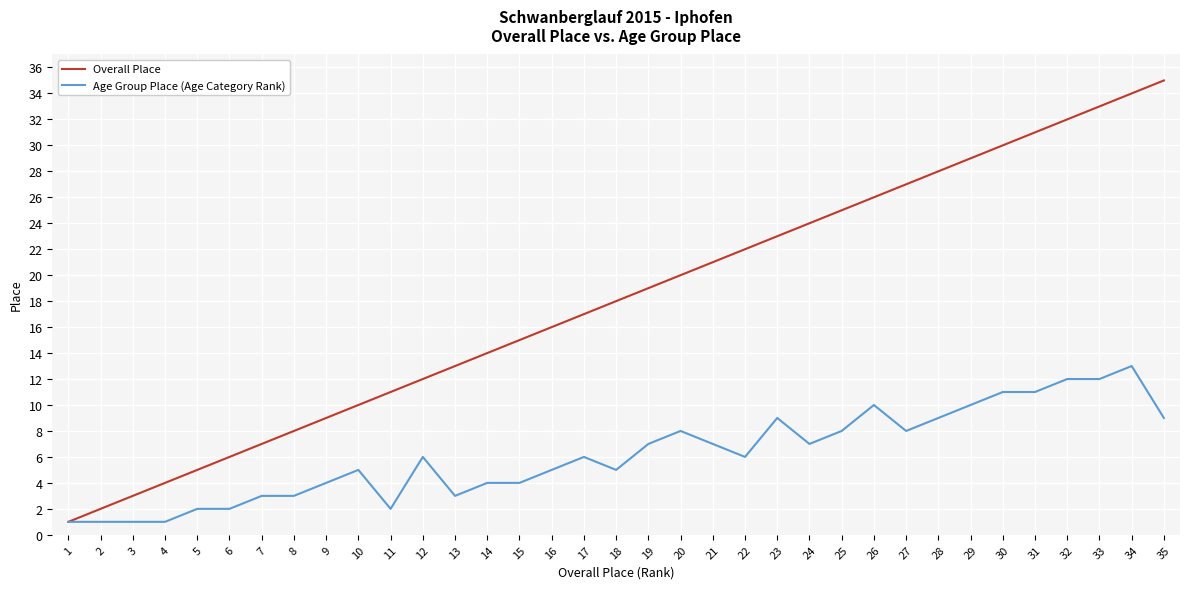

Which category has the highest value across all series?

35